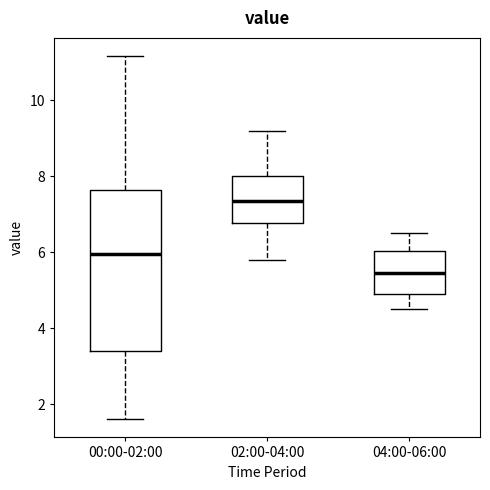

Comparing the boxes themselves (not the whiskers), which one is the tallest?

00:00-02:00